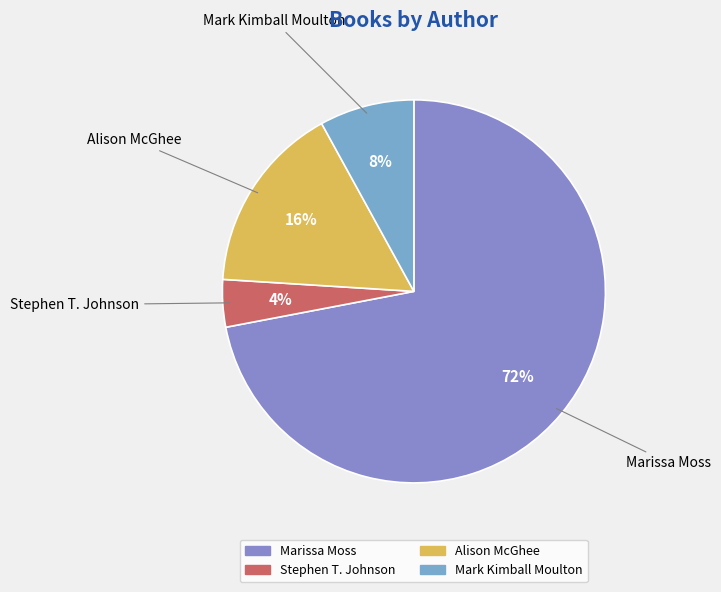

Rank the categories by value from lowest to highest.

Stephen T. Johnson (20308520), Mark Kimball Moulton (46433679), Alison McGhee (21408612), Marissa Moss (20343746)